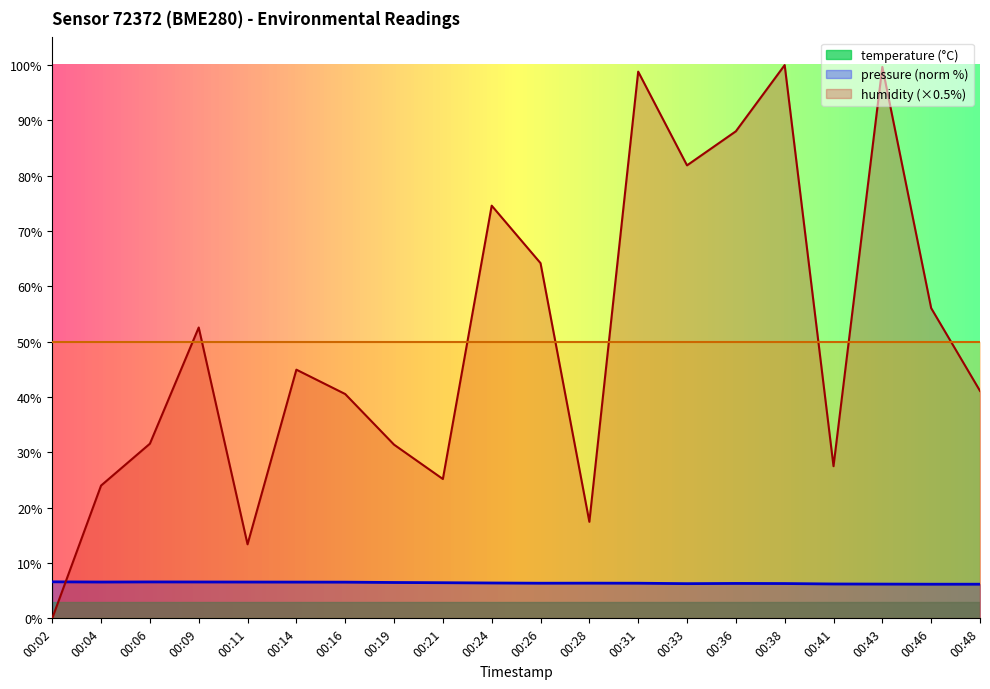

What is the difference between the highest and lowest values at 00:26?

57.9